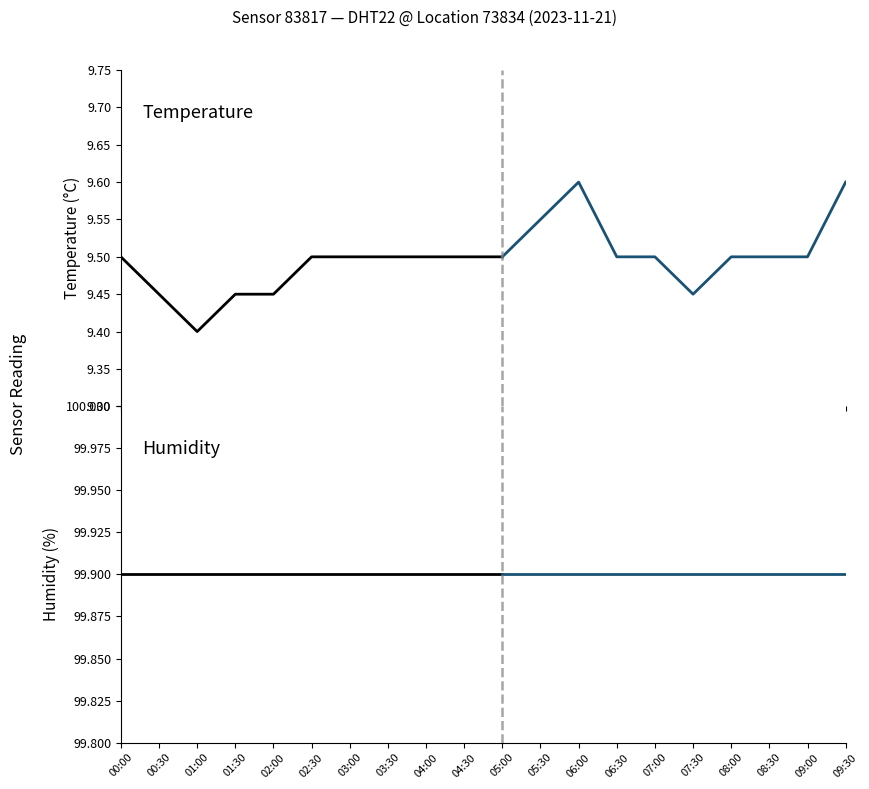

Is this an area chart (filled region under the line)?

No